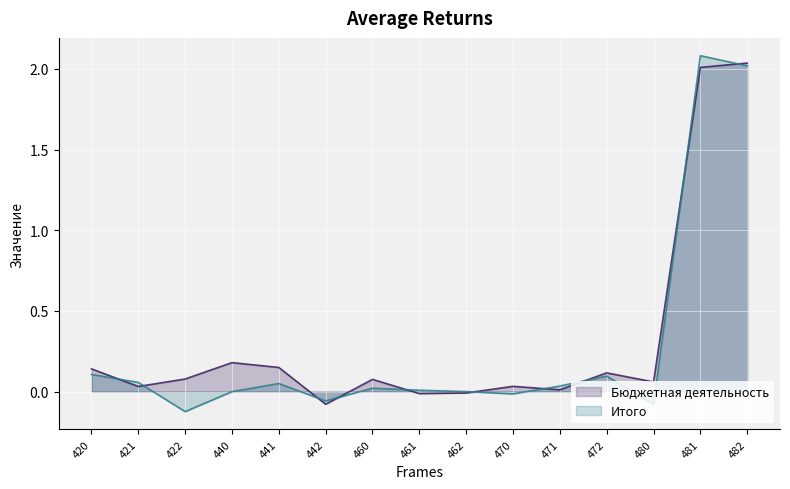

How many interior local valleys does the Бюджетная деятельность series have?

4